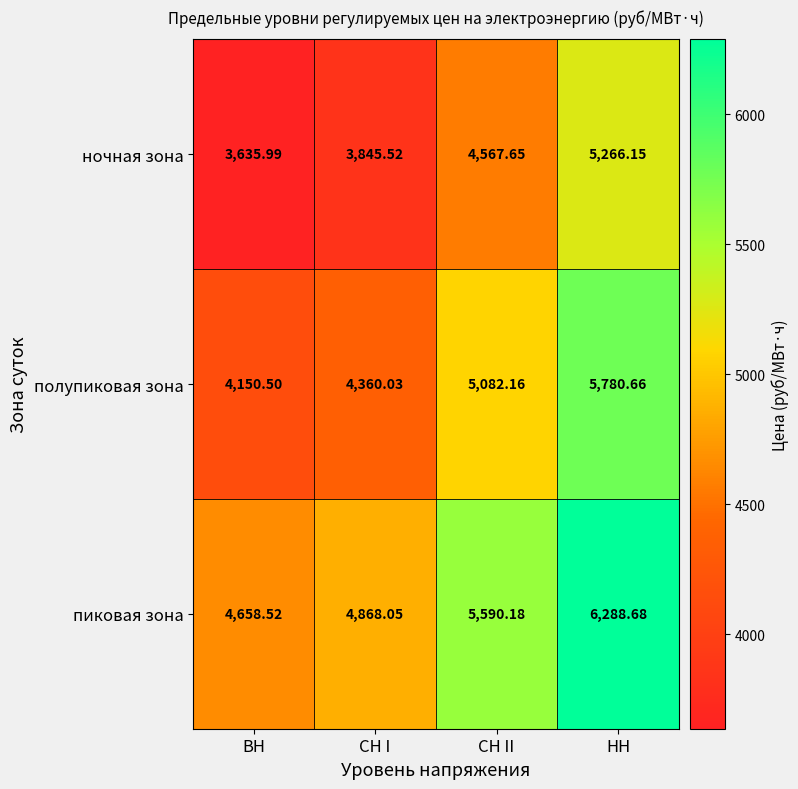

Where is ночная зона nearest to the value 4451?

СН II